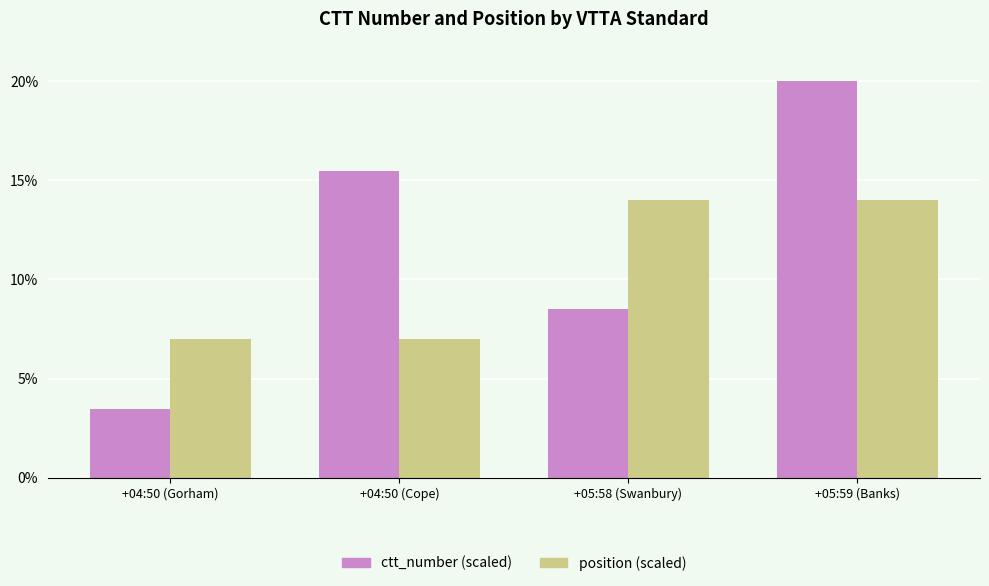

Does the chart contain any negative values?

No